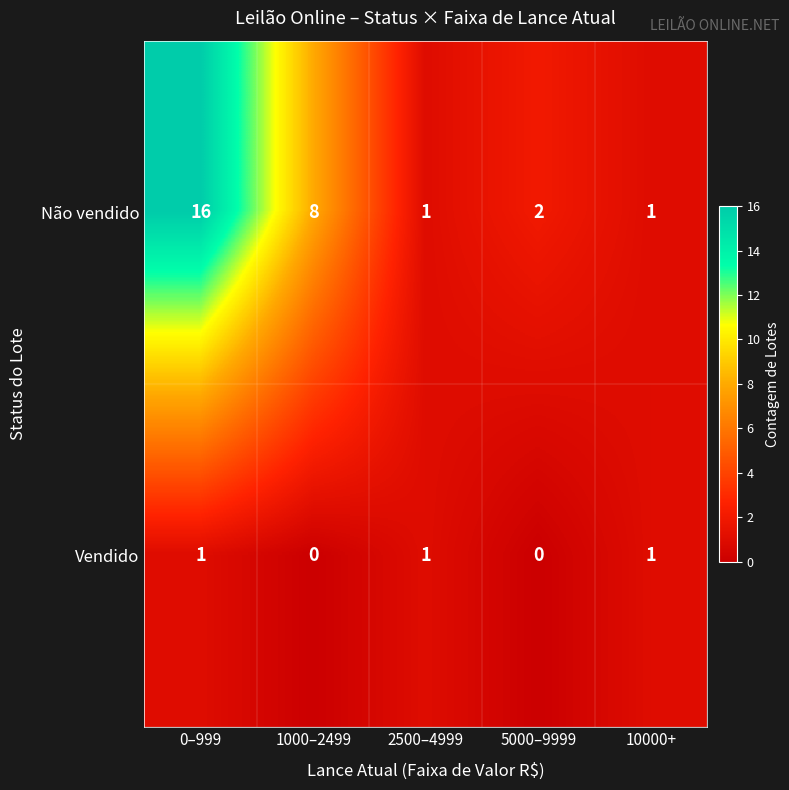

Which series has the widest spread of values?

Não vendido